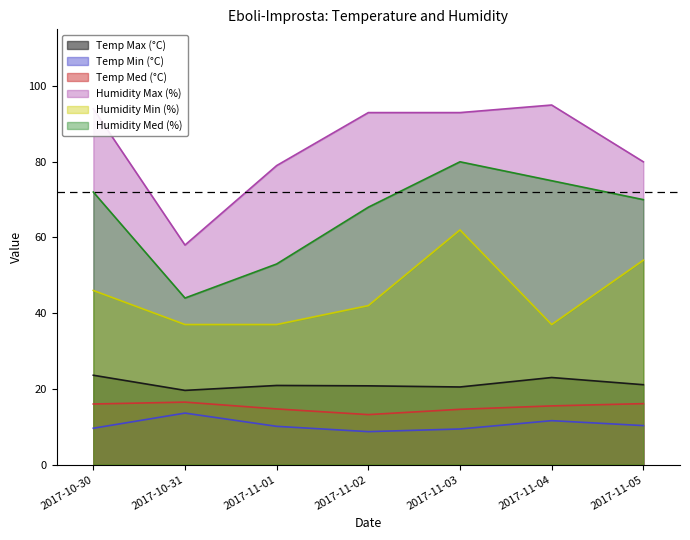

What are all the series names shown in the legend?

Temp Max (°C), Temp Min (°C), Temp Med (°C), Humidity Max (%), Humidity Min (%), Humidity Med (%)